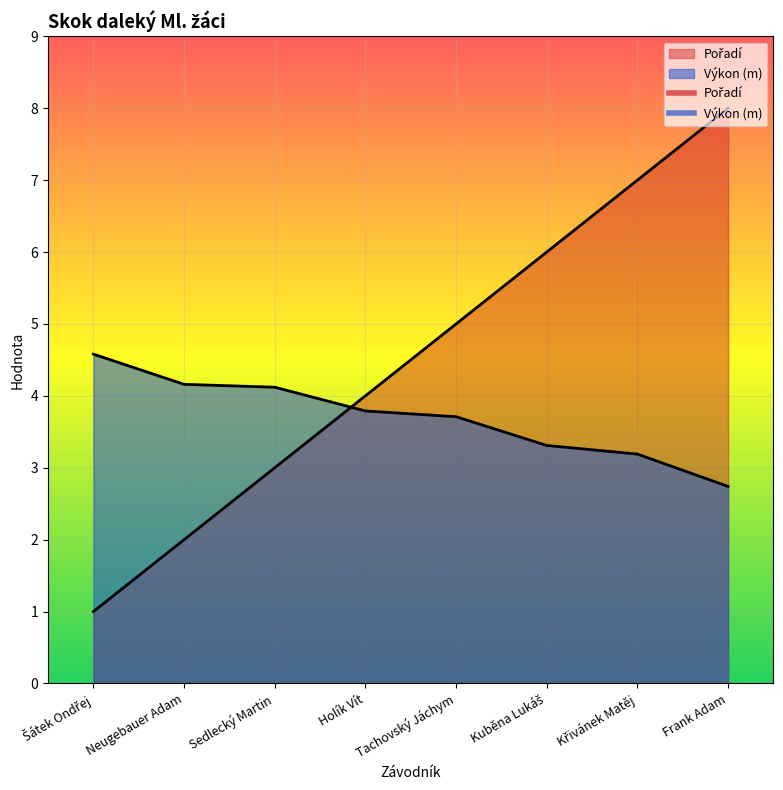

Which category has the highest value in the Pořadí series?

Frank Adam